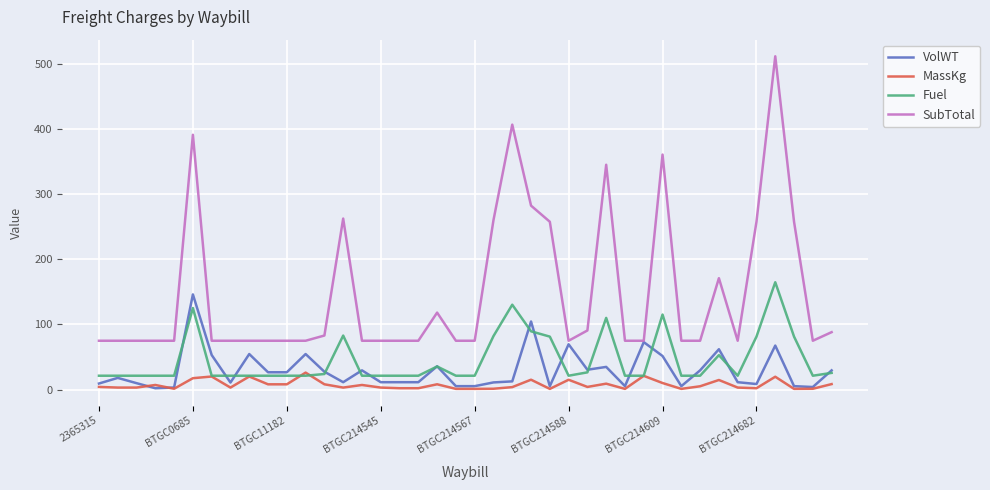

What are all the series names shown in the legend?

VolWT, MassKg, Fuel, SubTotal